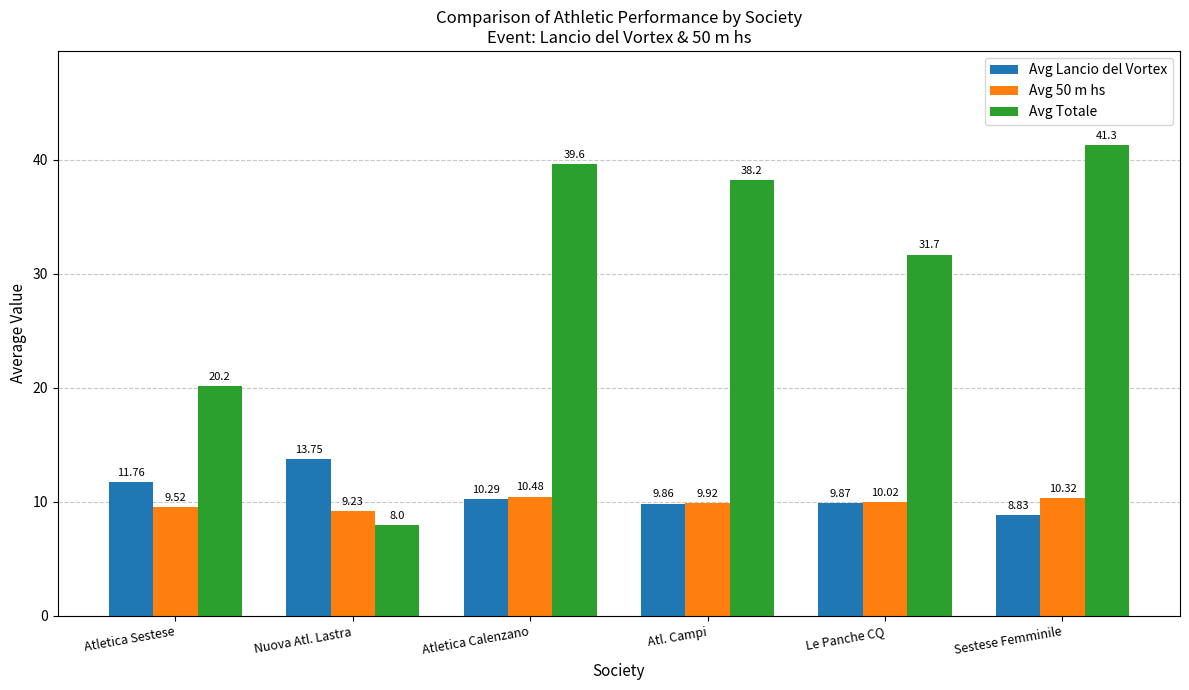

List the labels in order of Avg Totale value, largest first.

Sestese Femminile, Atletica Calenzano, Atl. Campi, Le Panche CQ, Atletica Sestese, Nuova Atl. Lastra